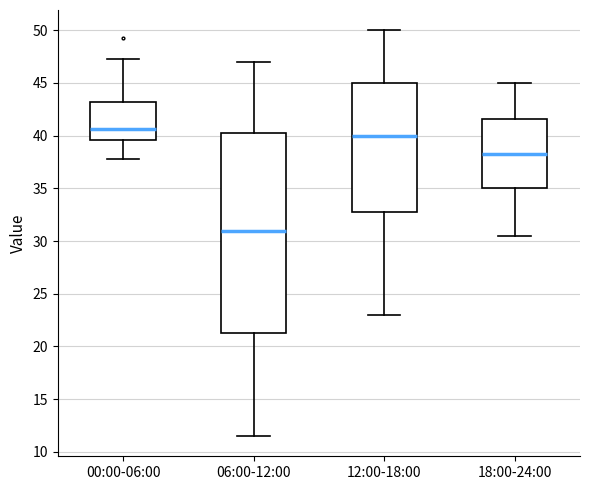

Which box is the tallest, from its lower edge to its upper edge?

06:00-12:00